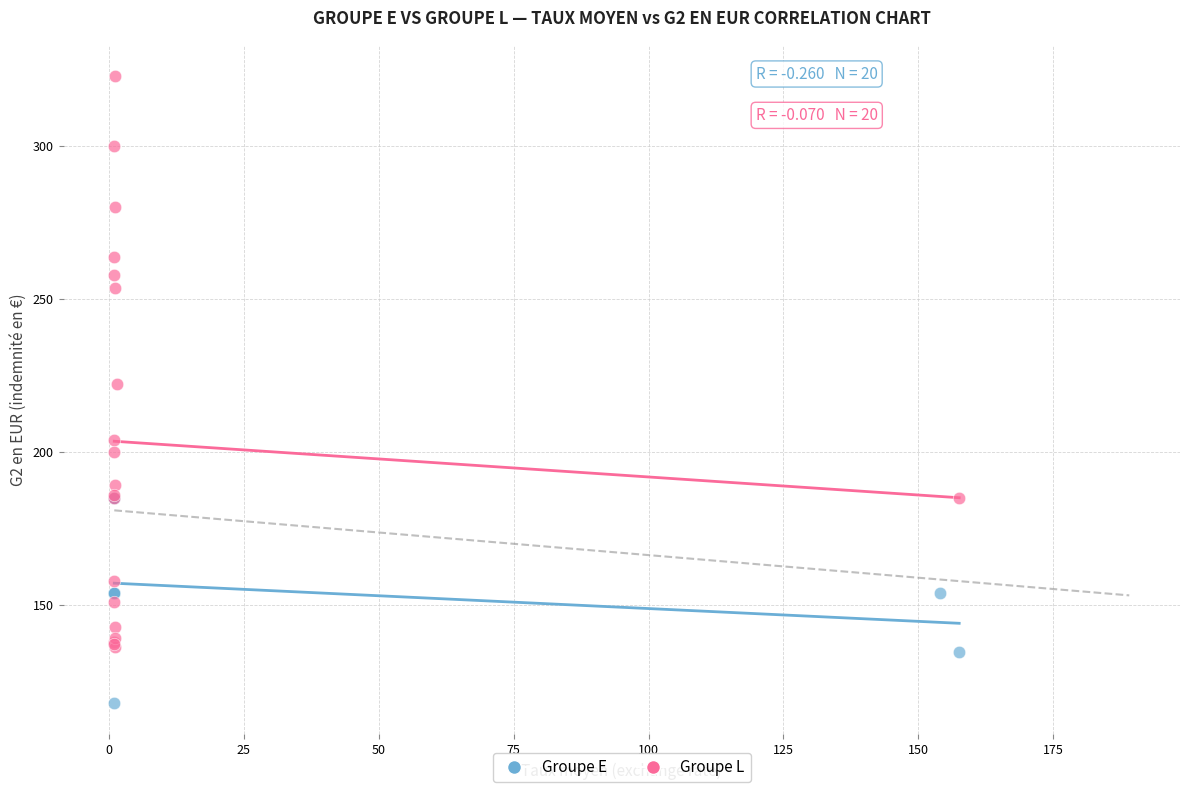

Which series reaches the minimum Y coordinate?

Groupe E